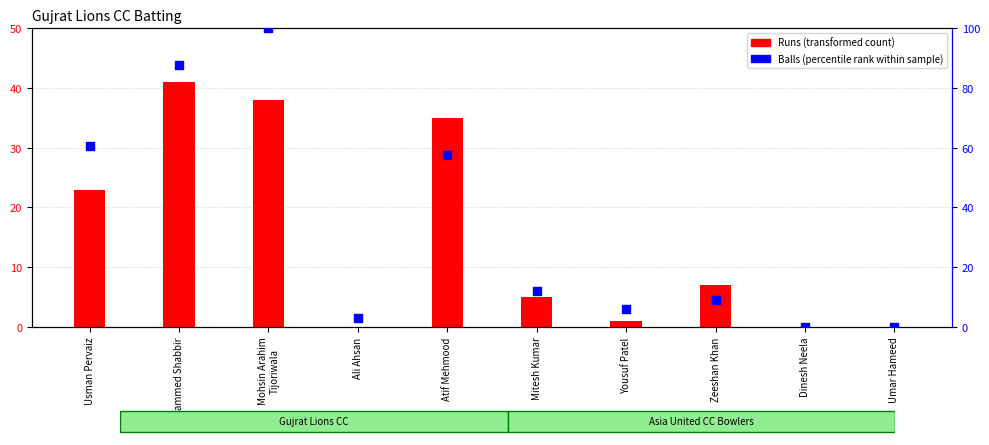

Which series contains the highest Y value?

Balls (percentile rank within sample)